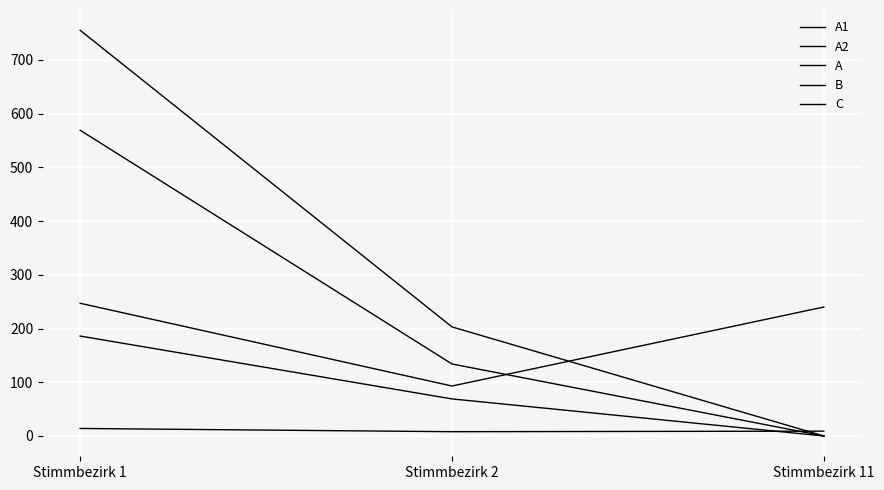

At which label is A2 closest to 93?

Stimmbezirk 2